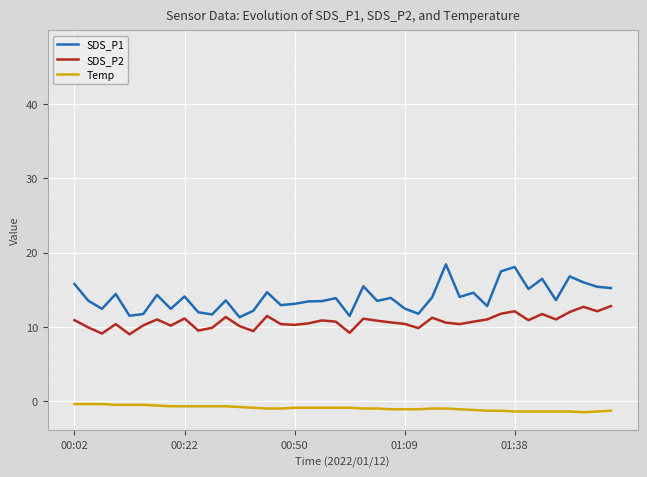

What is the lowest value of the SDS_P2 series?

9.0